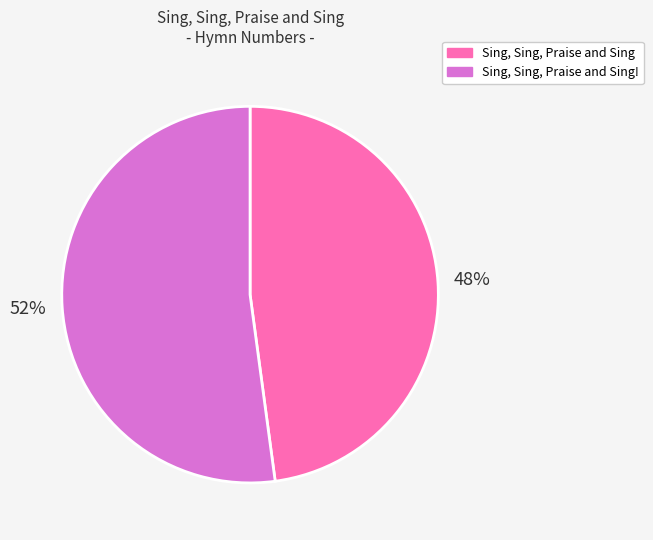

How many segments does this pie chart have?

2